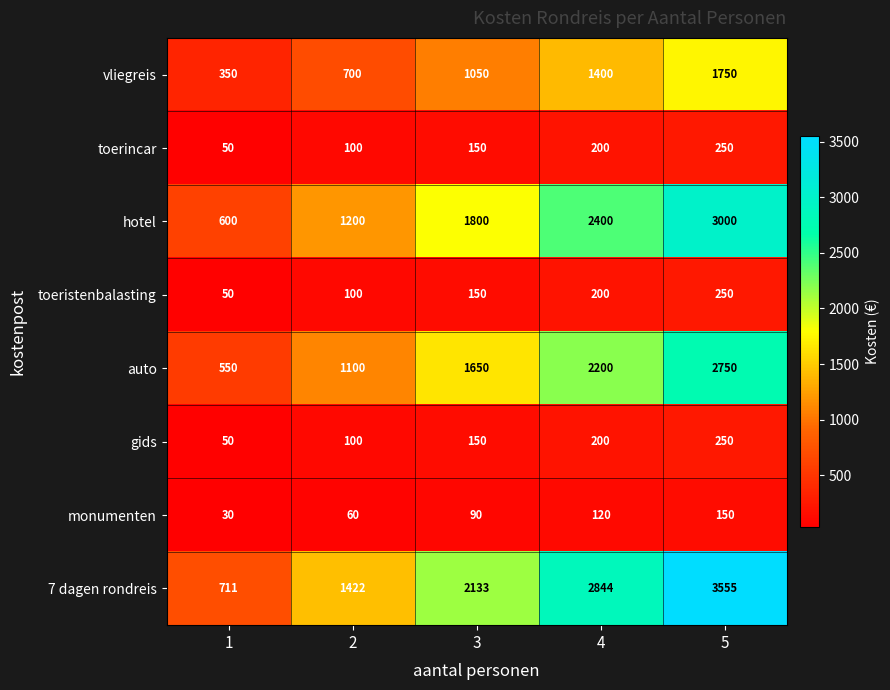

How many series are shown in this chart?

8